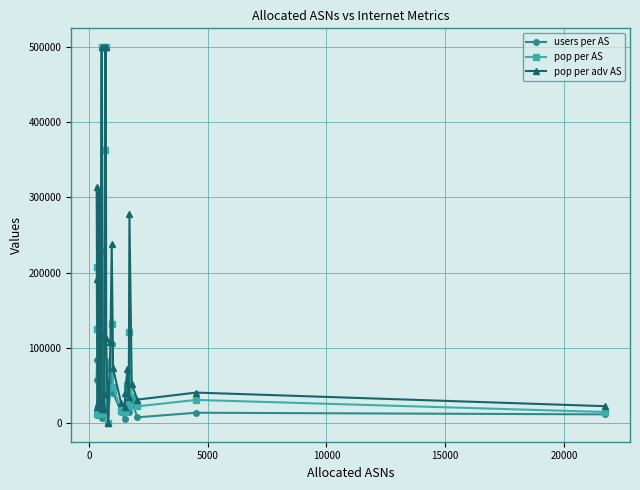

What is the maximum value shown in the chart?

500000